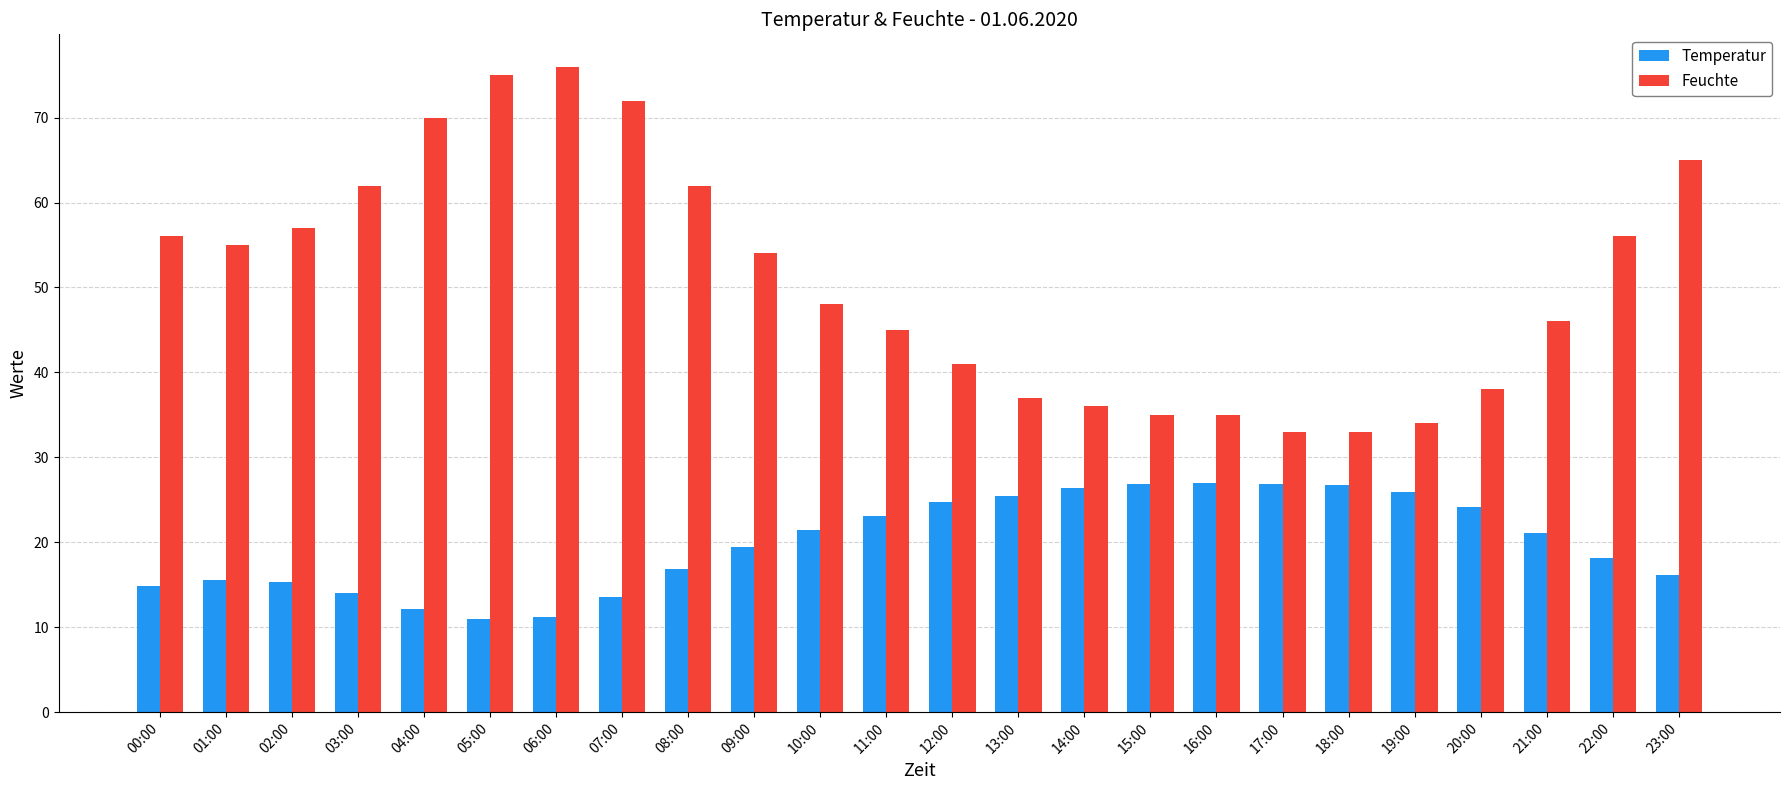

Which category has the highest value across all series?

06:00